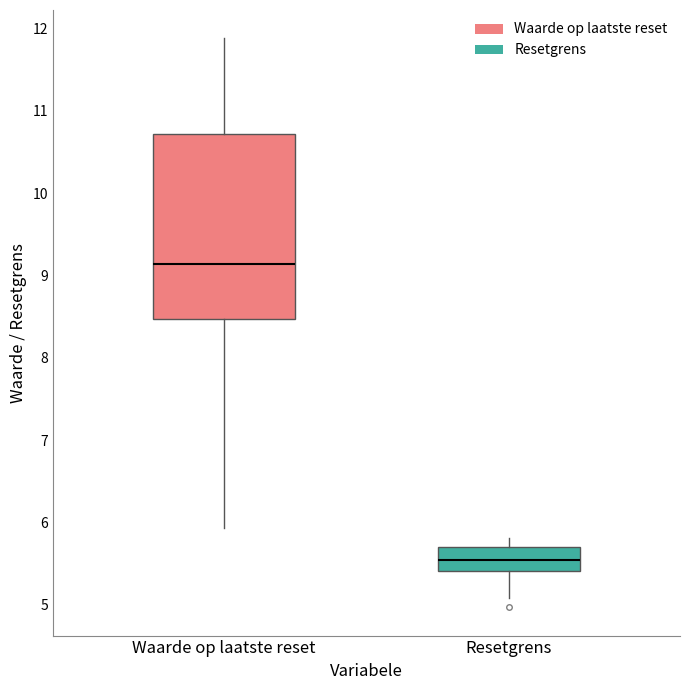

Reading left to right, transcribe this box plot: for each box, give where its median line is, the range the box spans, and where its two whiskers end, as read against the y-axis. The values are not printed on the chart, so give them approximately, as read against the axis.

Waarde op laatste reset: median 9.1, box 8.5 to 10.7, whiskers 5.9 to 11.9
Resetgrens: median 5.5, box 5.4 to 5.7, whiskers 5.1 to 5.8